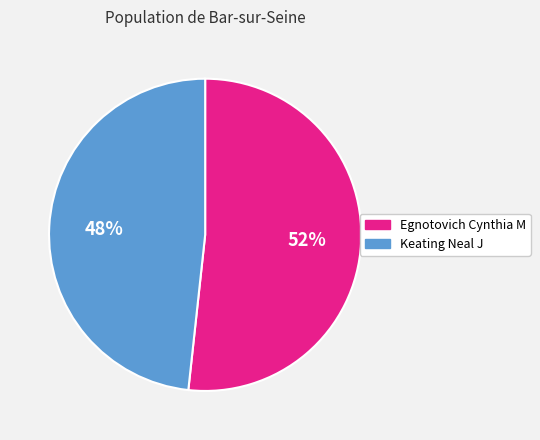

Is it true that Keating Neal J is 55% of the pie?

False